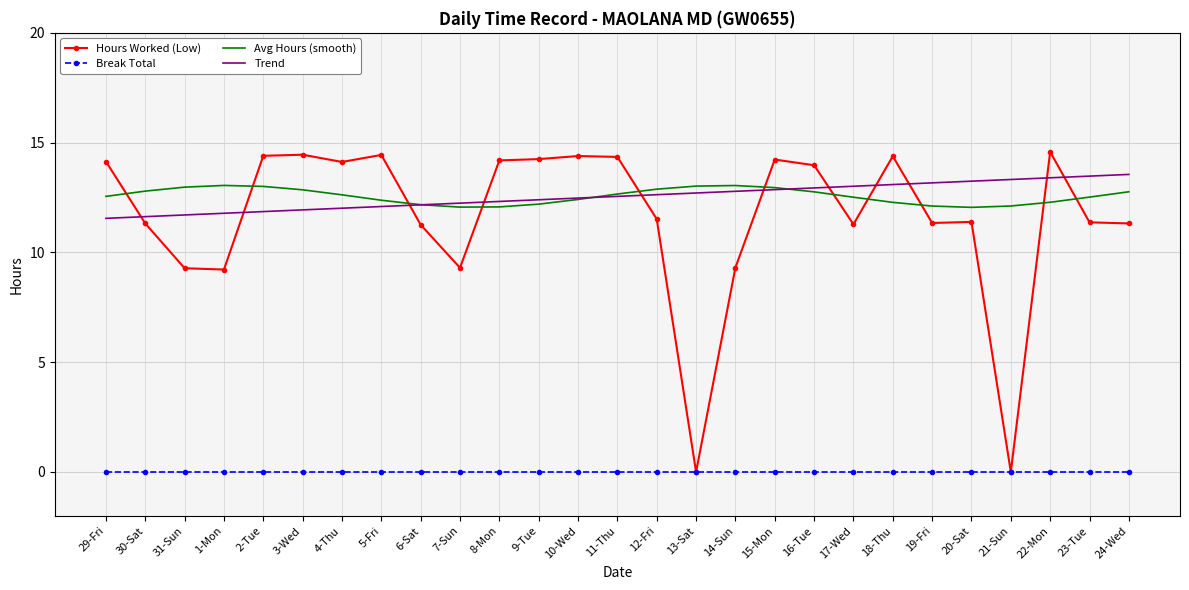

What position from the left is 20-Sat?

23